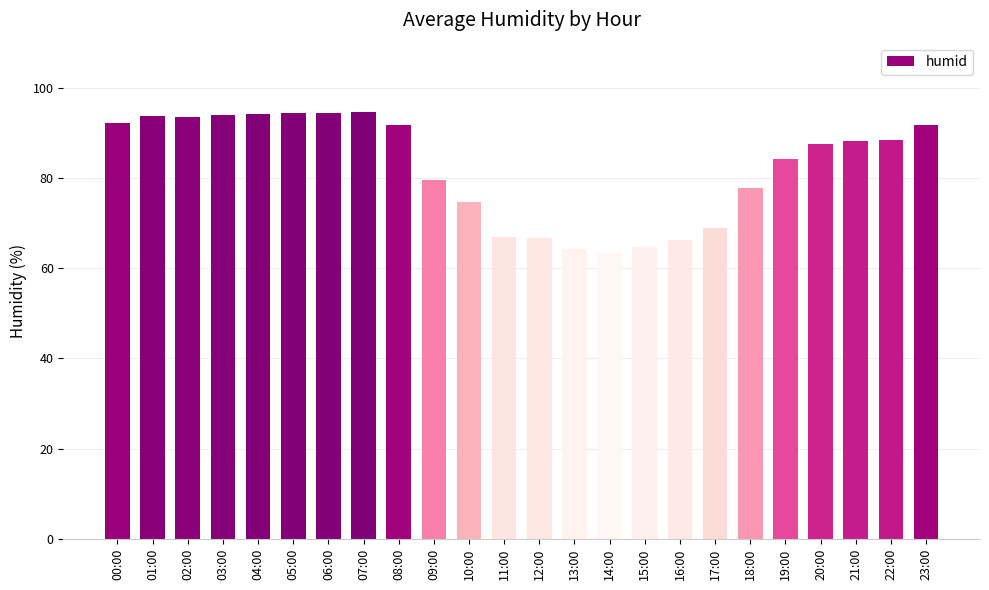

Approximately how many times larger is the value at 05:00 compared to 13:00?

1.5